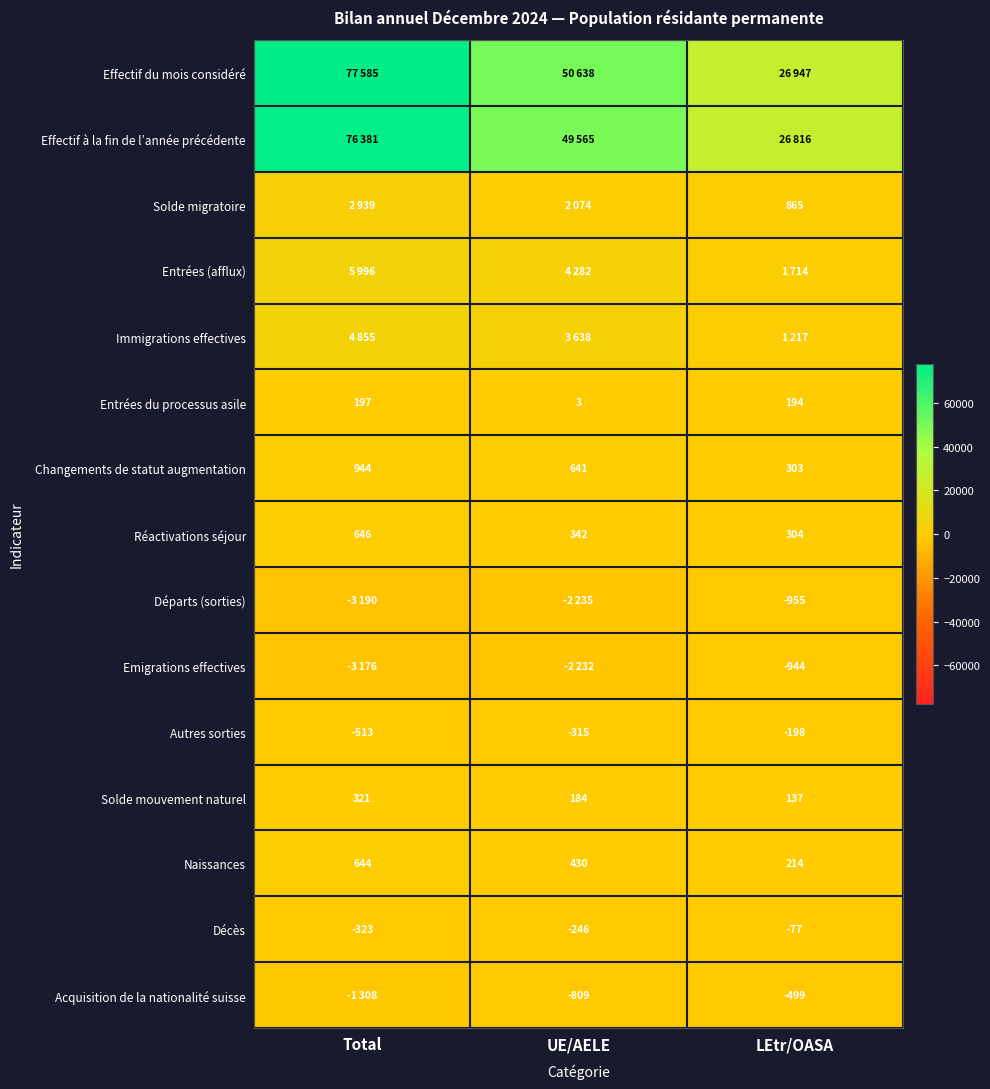

Where does the Autres sorties series first go above -315?

LEtr/OASA